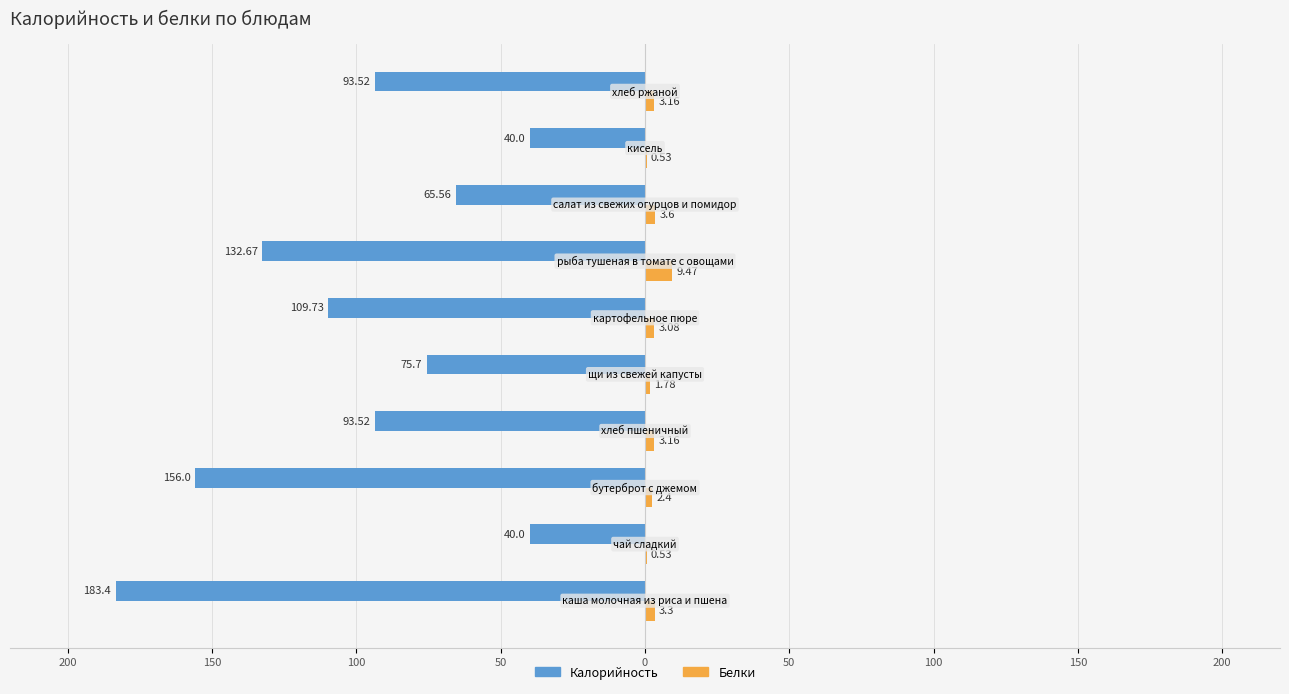

What are all the series names shown in the legend?

Калорийность, Белки